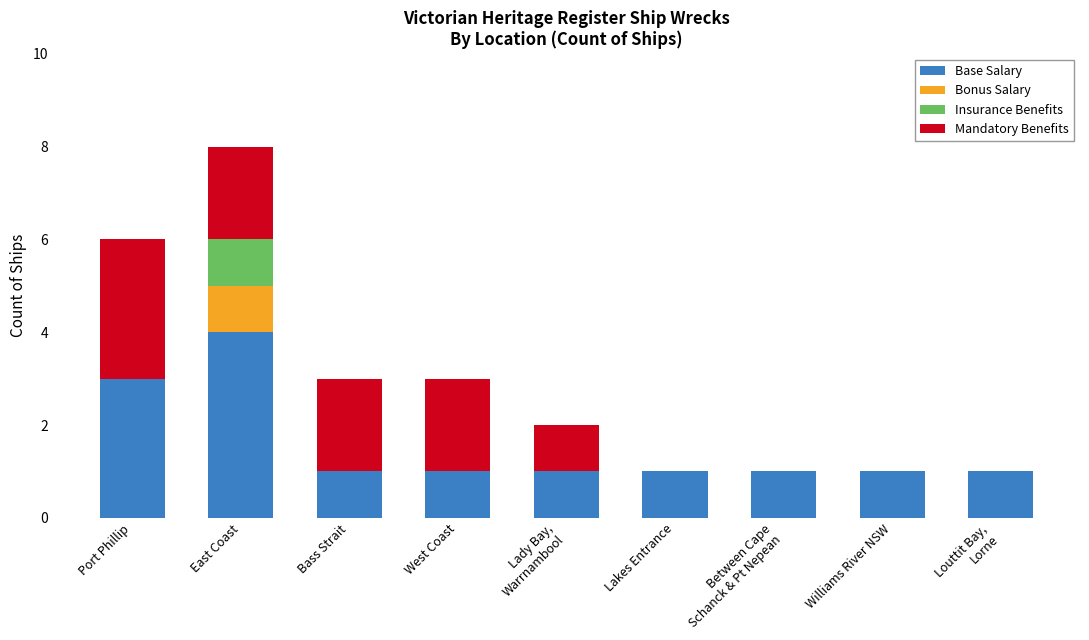

How many data points does each series have?

9